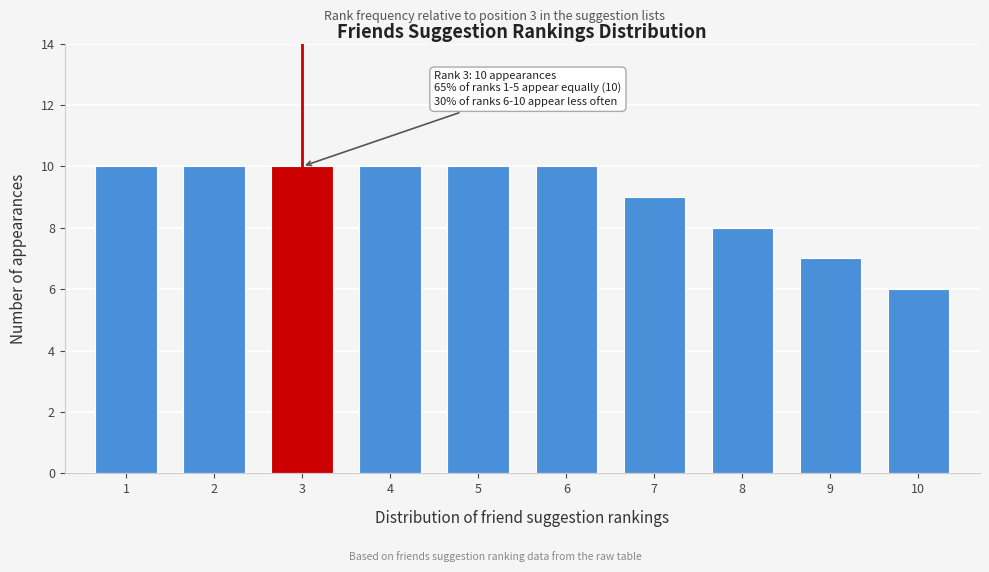

Reading left to right, extract all data points from this chart.

1=10	2=10	3=10	4=10	5=10	6=10	7=9	8=8	9=7	10=6